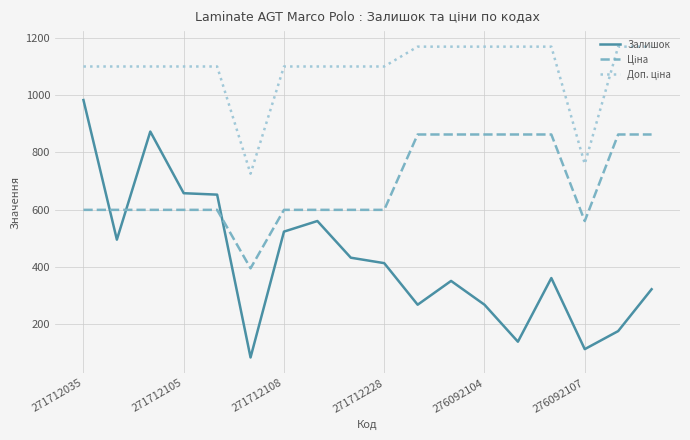

Which series has the largest range (max minus min)?

Залишок